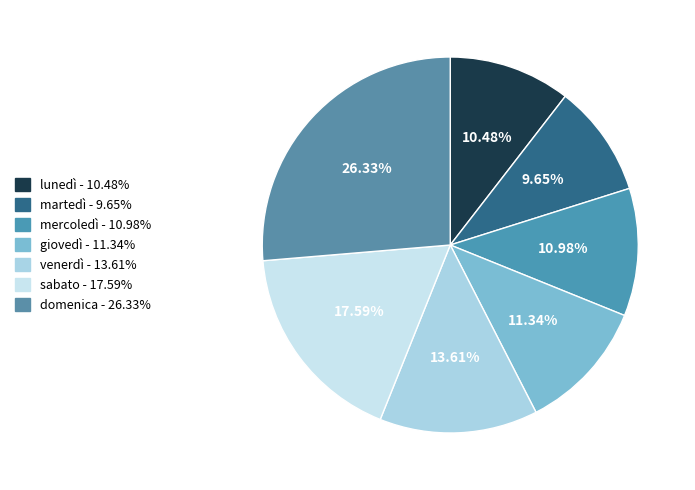

True or false: giovedì accounts for 11% of the total.

True